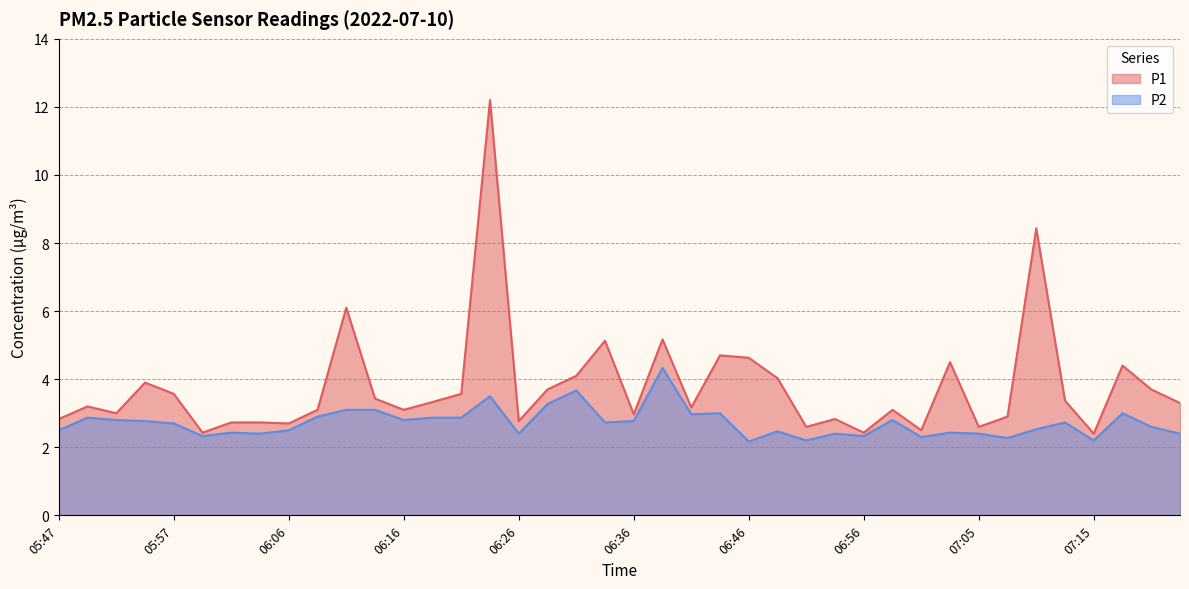

What is the difference between the maximum and minimum values in the P1 series?

9.8